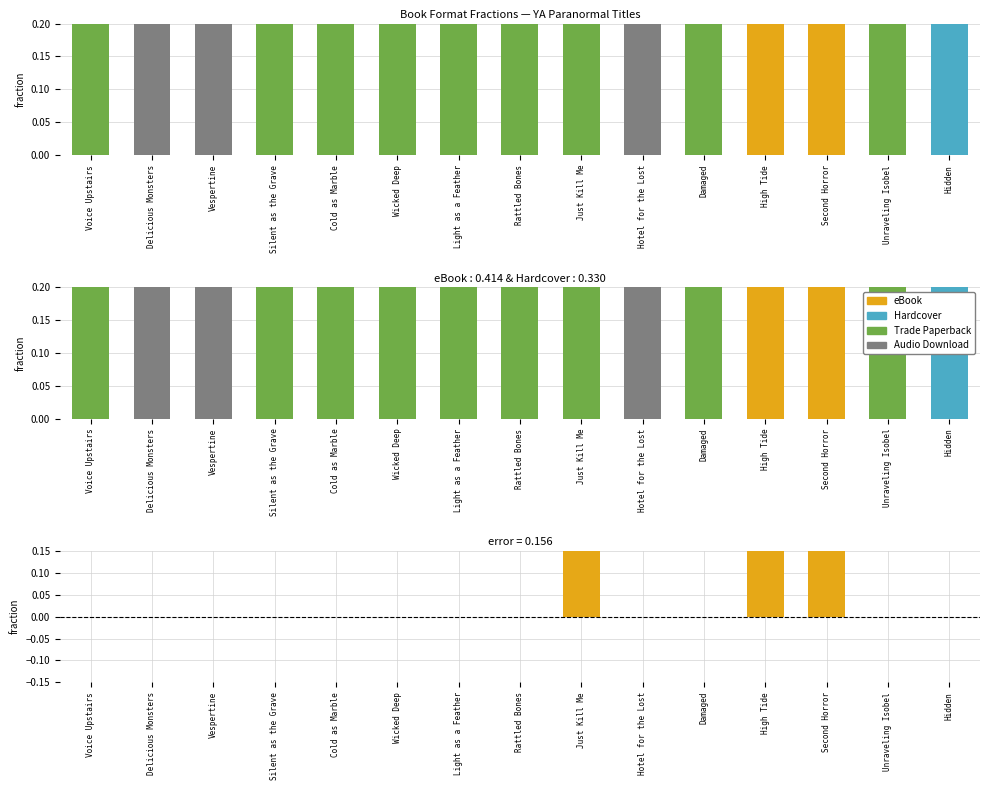

Count the number of data series in this chart.

4